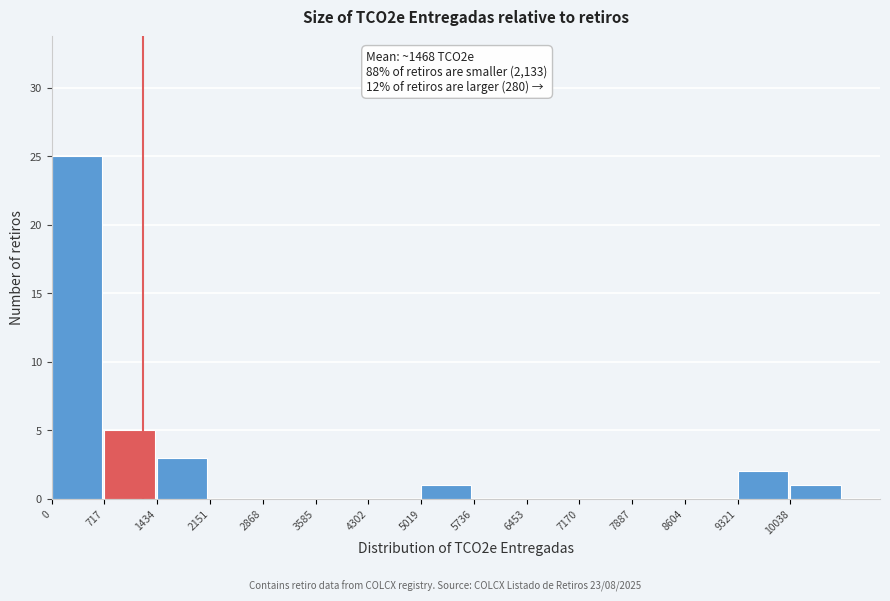

Over which range of the x-axis is the bar tallest?

0 to 700